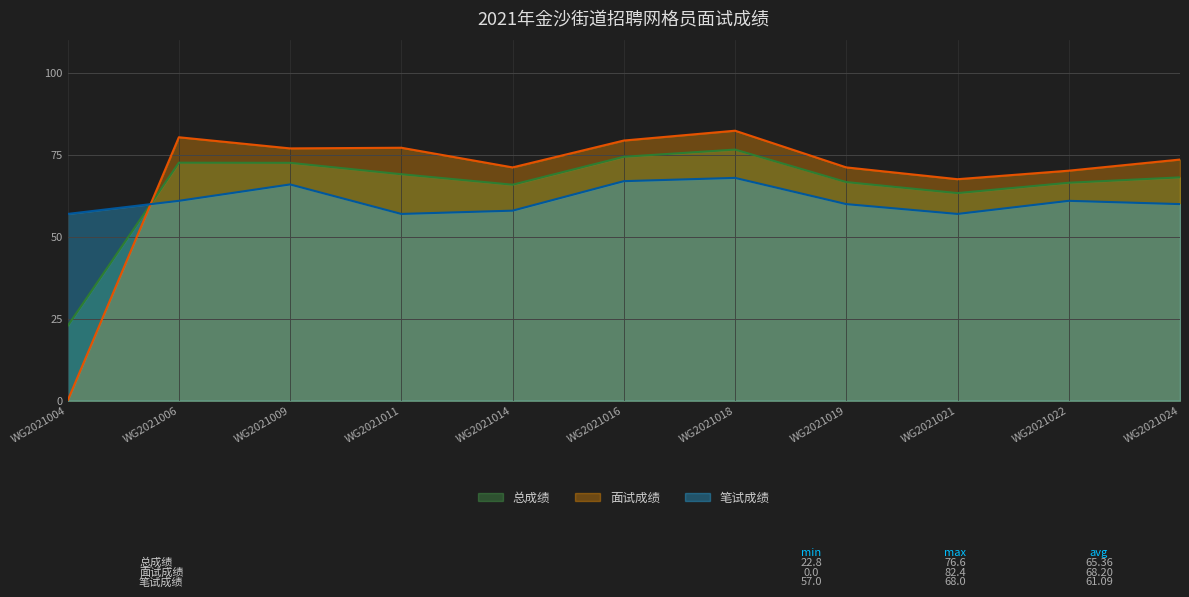

True or false: 面试成绩 and 笔试成绩 cross at least once.

True